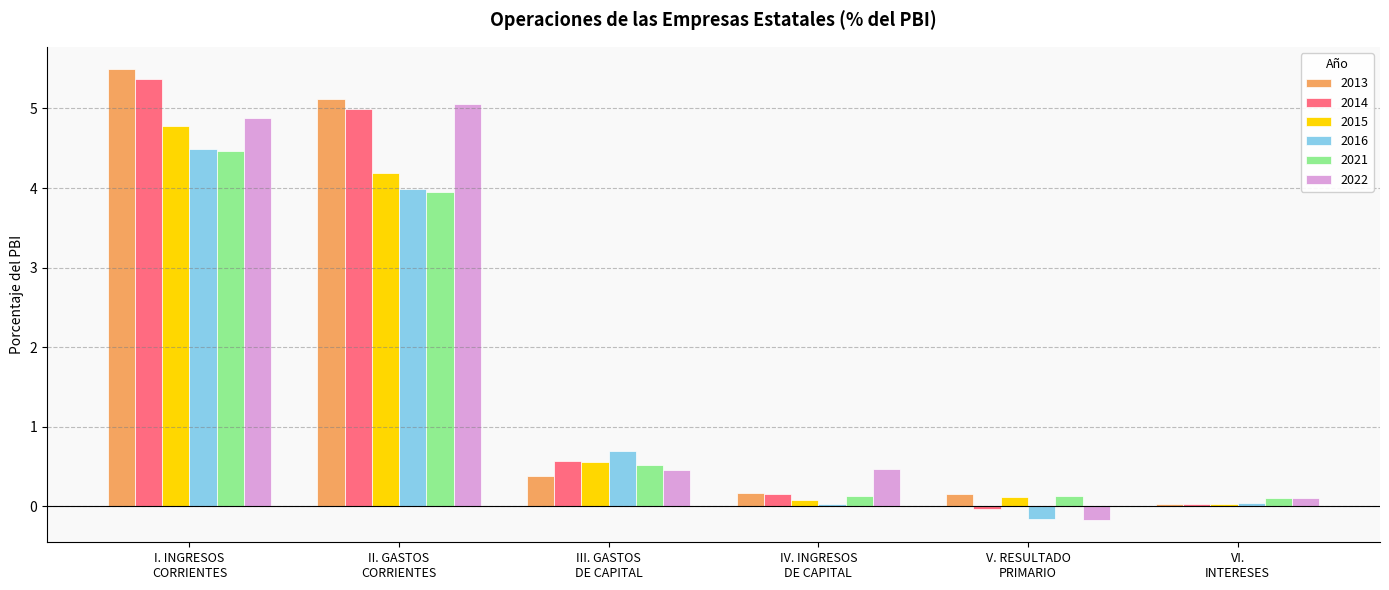

Read the 2021 value at I. INGRESOS
CORRIENTES.

4.5